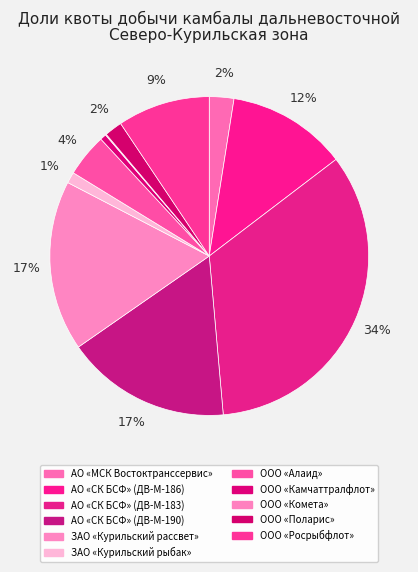

Combined, what portion of the pie is АО «СК БСФ» (ДВ-М-183) and ООО «Камчаттралфлот»?

34.6%